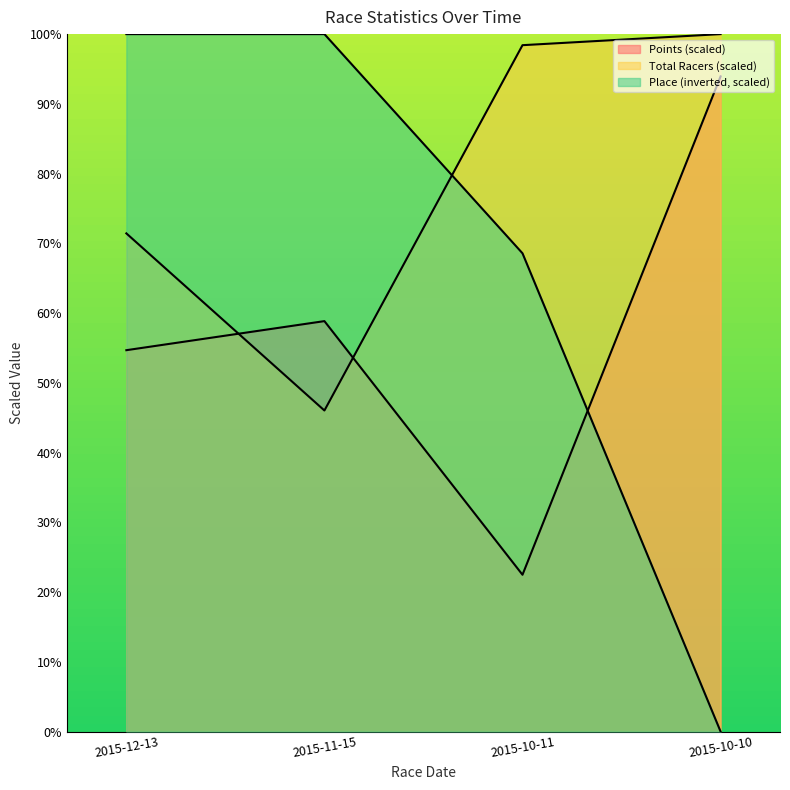

Is the value of Place at 2015-12-13 greater than the value of Points at 2015-11-15?

Yes